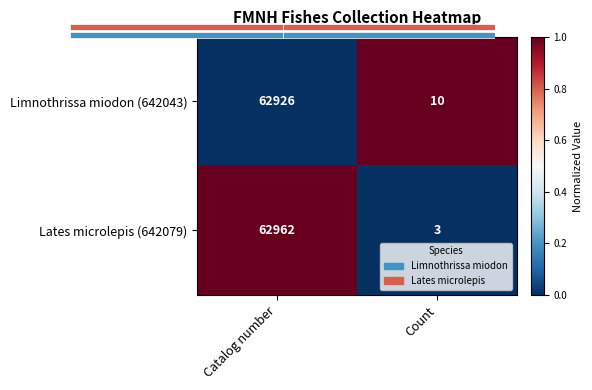

What is the difference between the Limnothrissa miodon (642043) values at Count and Catalog number?

1